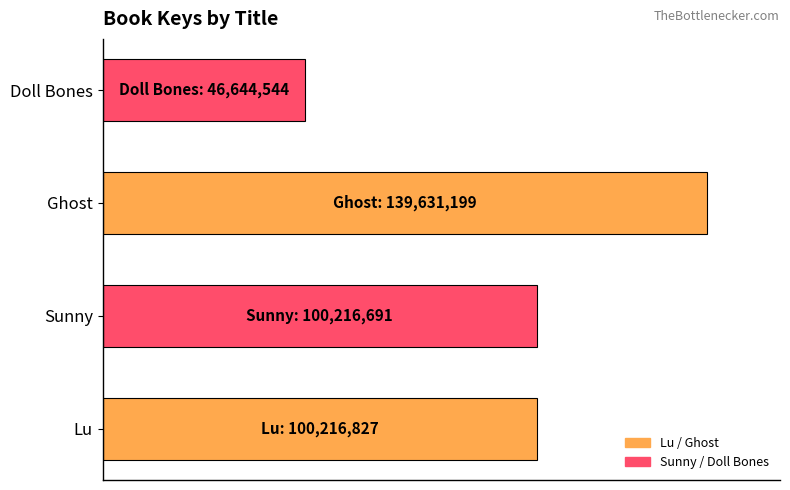

Does the chart contain stacked bars?

No